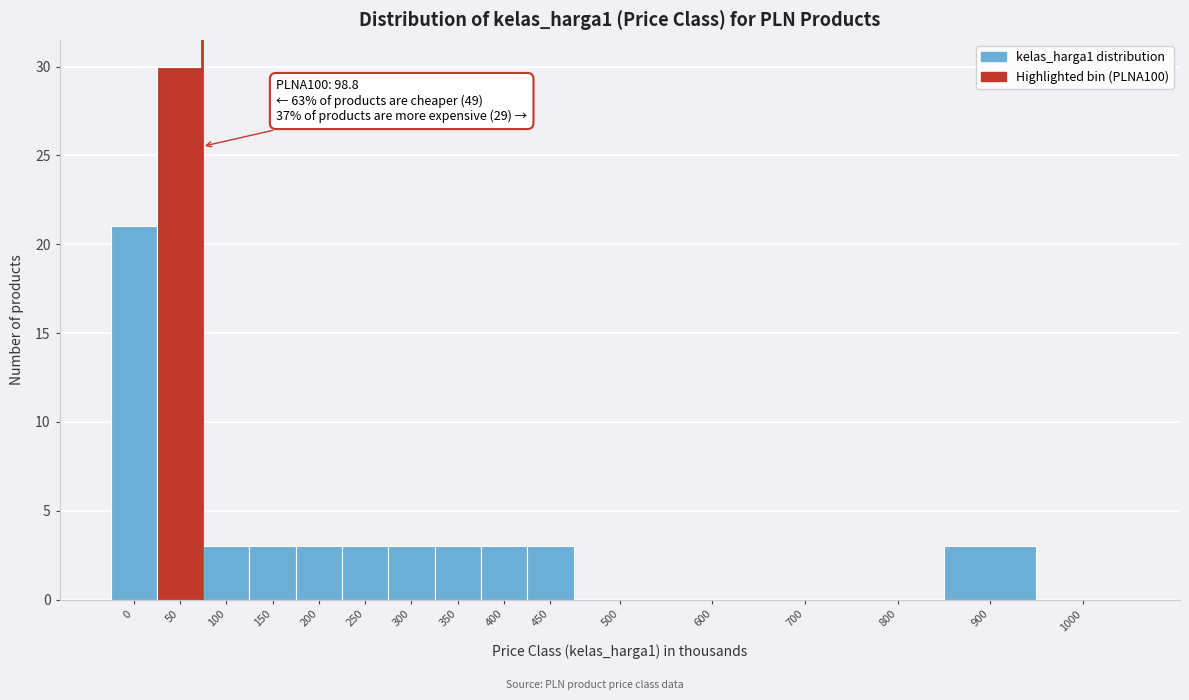

Reading left to right, extract all data points from this chart.

0=21	50=30	100=3	150=3	200=3	250=3	300=3	350=3	400=3	450=3	500=0	600=0	700=0	800=0	900=3	1000=0